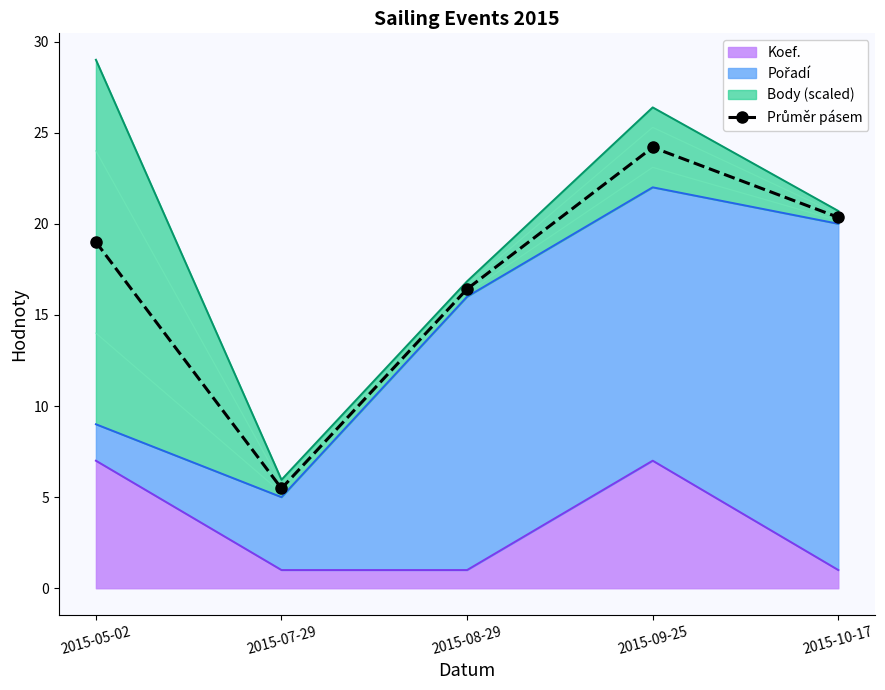

How many values are below 19?

2